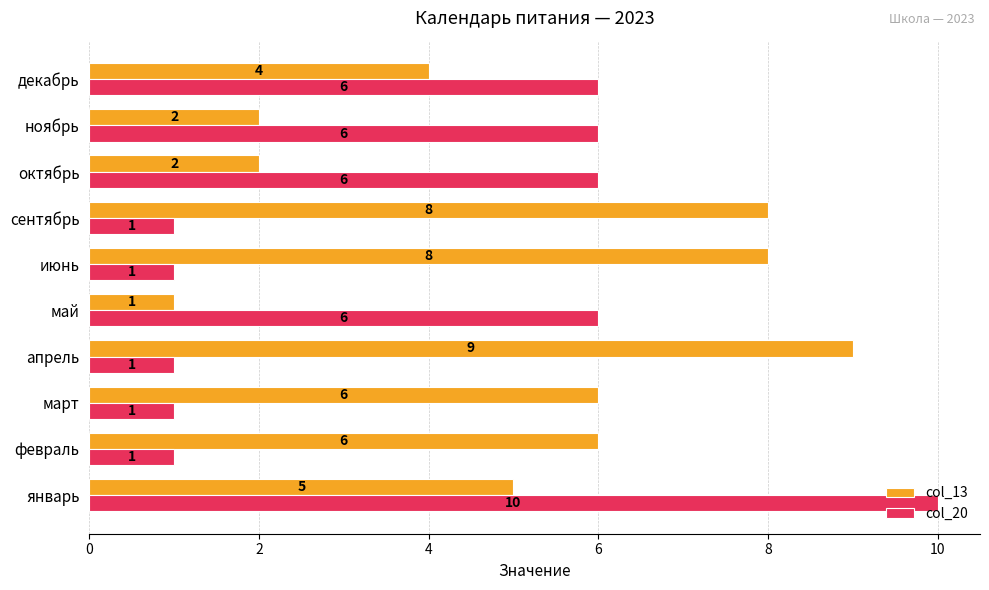

Count the col_20 values in the range 1 to 6.

9